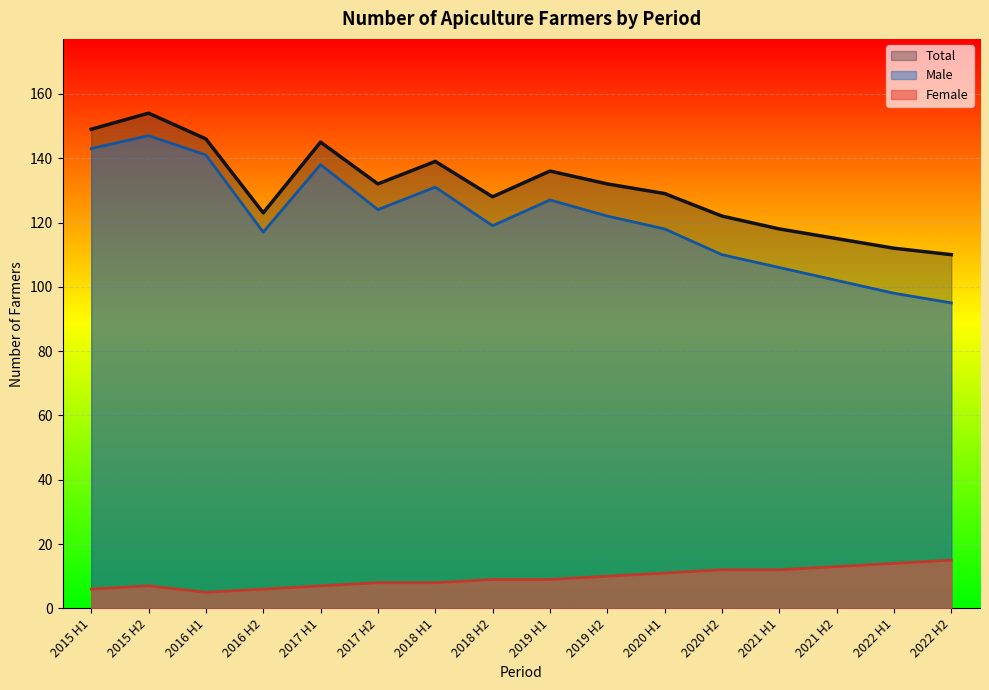

Reading right to left, what are all the values shown in this chart?

Male: 95	98	102	106	110	118	122	127	119	131	124	138	117	141	147	143
Female: 15	14	13	12	12	11	10	9	9	8	8	7	6	5	7	6
Total: 110	112	115	118	122	129	132	136	128	139	132	145	123	146	154	149